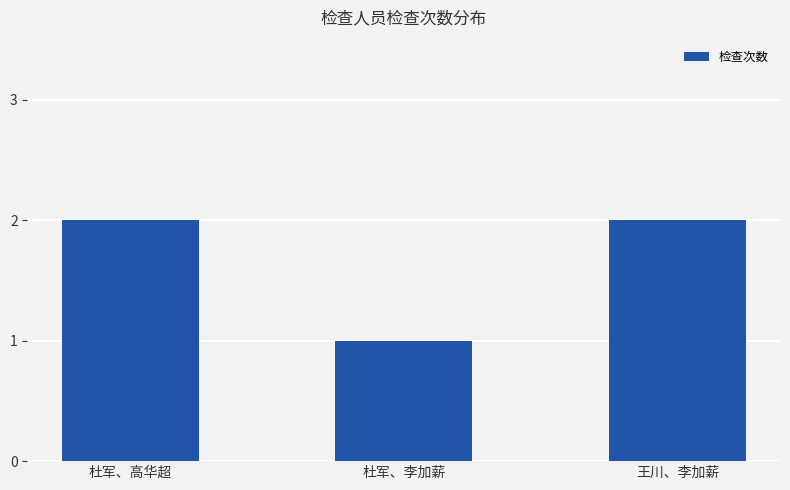

What is the average value?

2